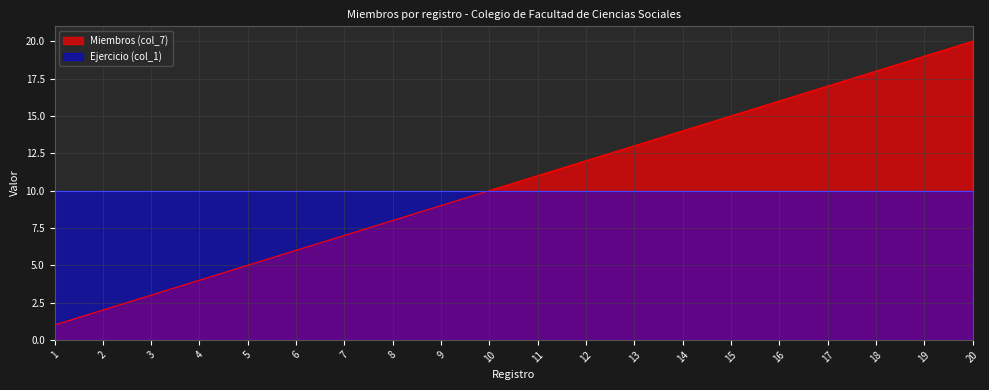

Reading right to left, what are all the values shown in this chart?

20	19	18	17	16	15	14	13	12	11	10	9	8	7	6	5	4	3	2	1